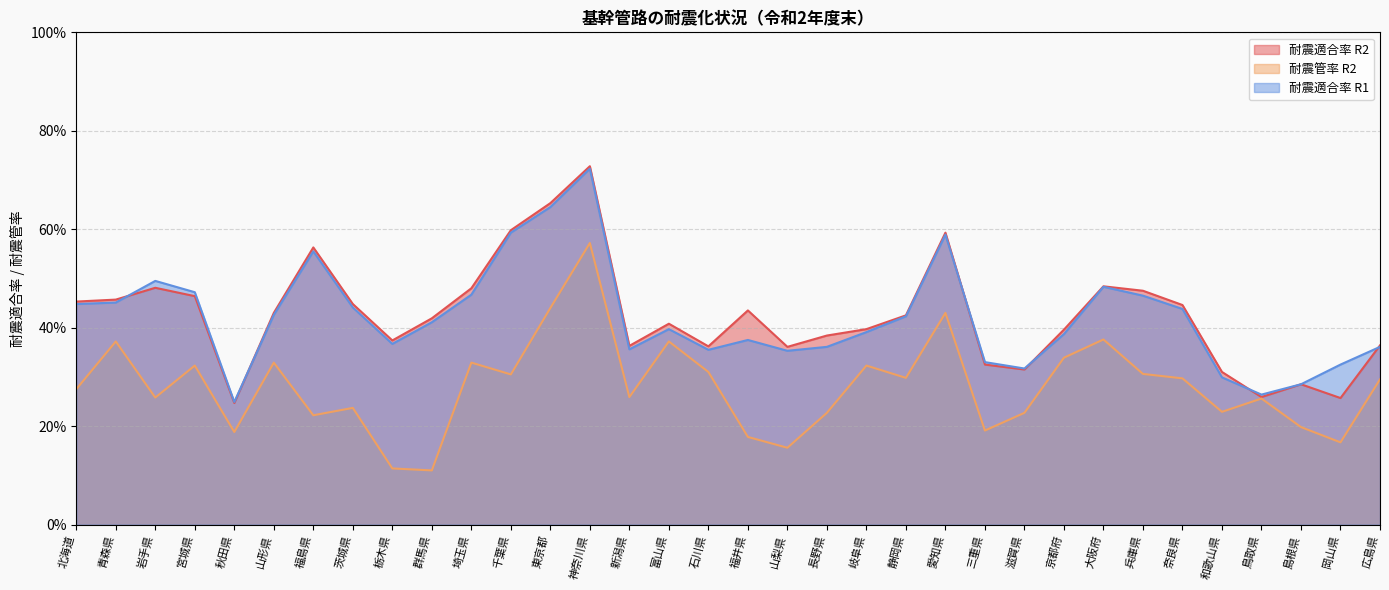

What is the average value of the 耐震適合率 R2 series?

0.4